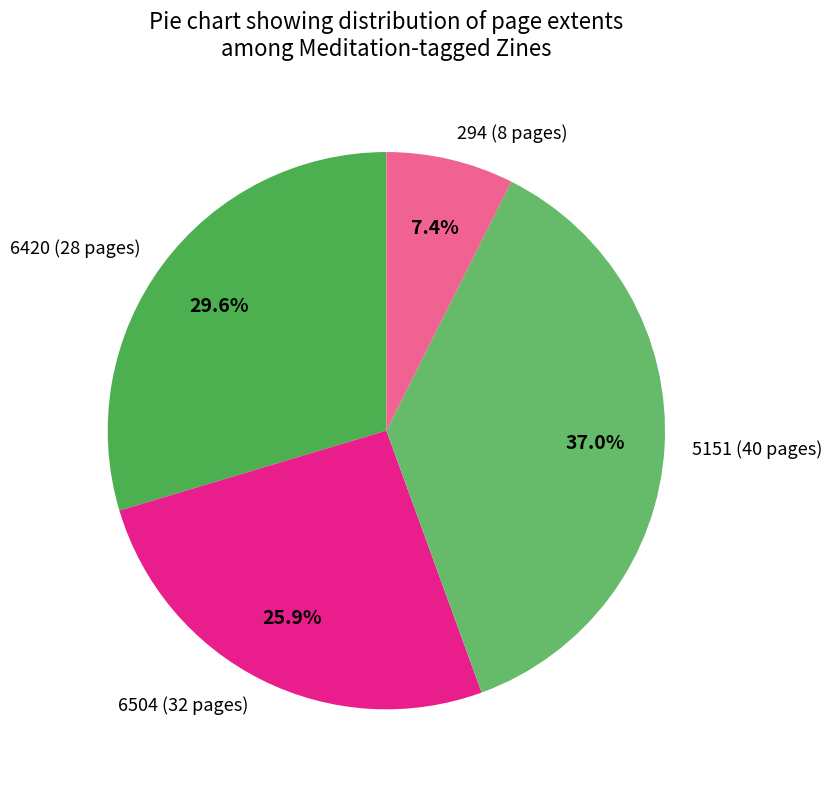

True or false: 6420 (28 pages) accounts for 23% of the total.

False